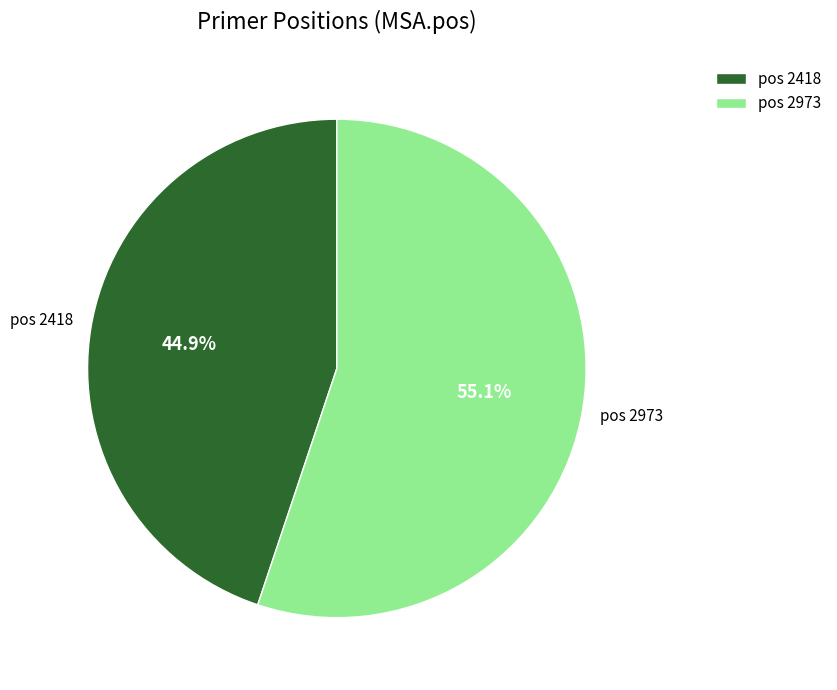

To the nearest percent, what is the average slice percentage?

50%